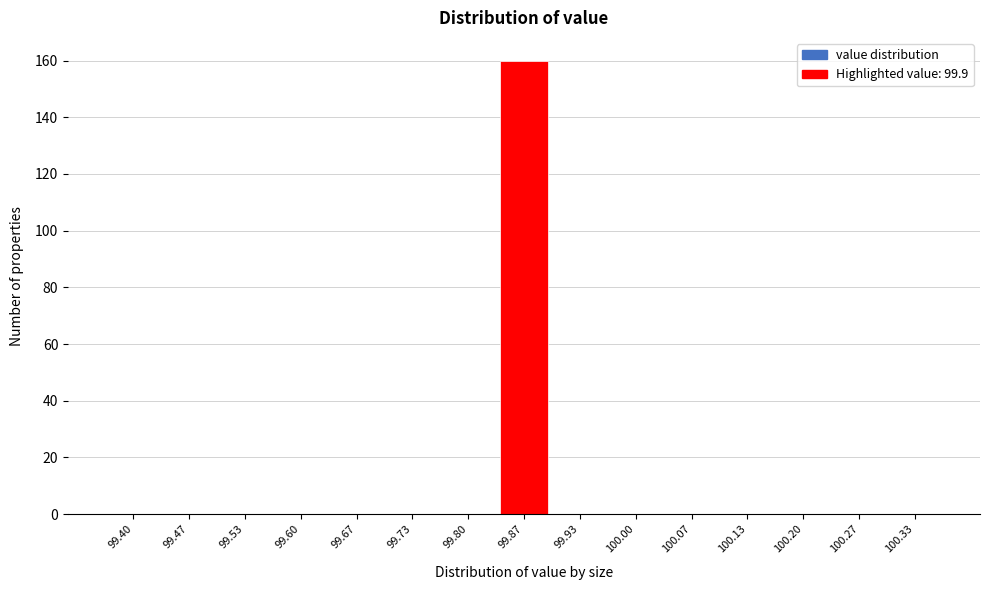

Reading left to right, what are all the values shown in this chart?

99.40=0	99.47=0	99.53=0	99.60=0	99.67=0	99.73=0	99.80=0	99.87=160	99.93=0	100.00=0	100.07=0	100.13=0	100.20=0	100.27=0	100.33=0